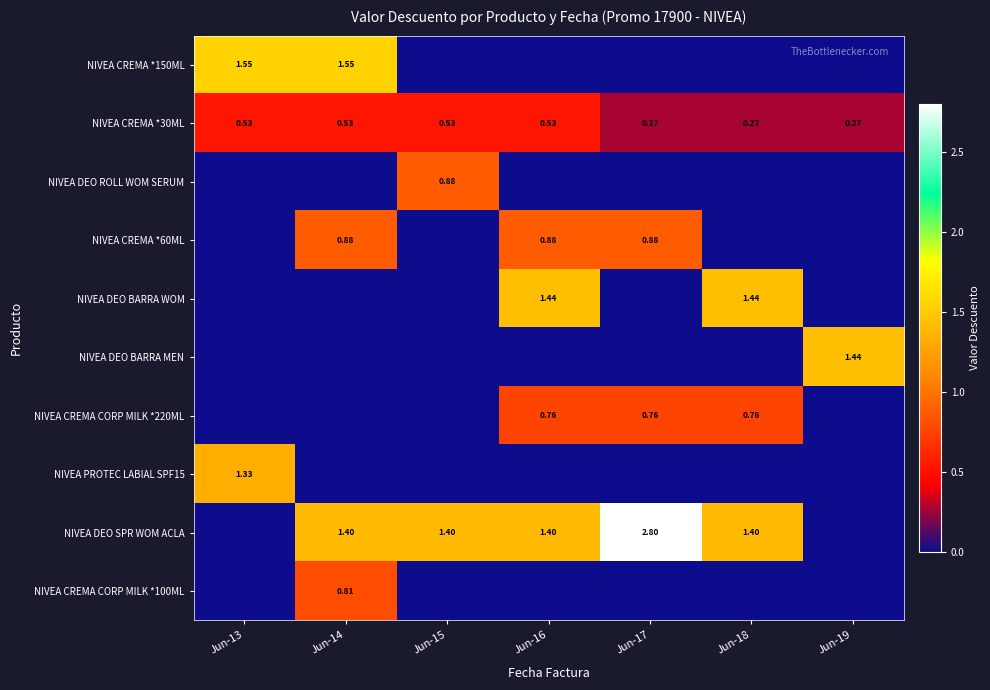

Is the value of NIVEA CREMA *60ML at Jun-17 greater than the value of NIVEA CREMA *150ML at Jun-17?

Yes